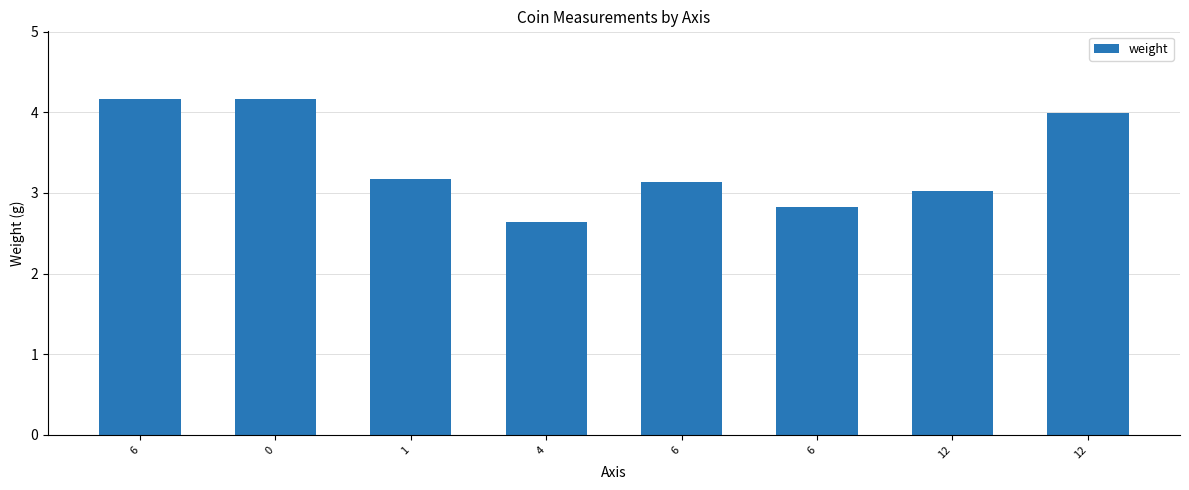

How many bars are there in total?

8